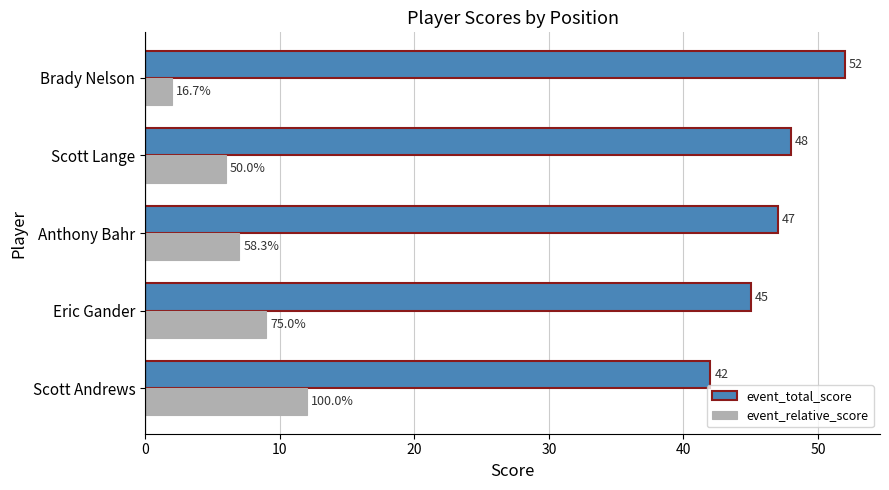

What is the difference between the second highest and second lowest values in the event_total_score series?

3